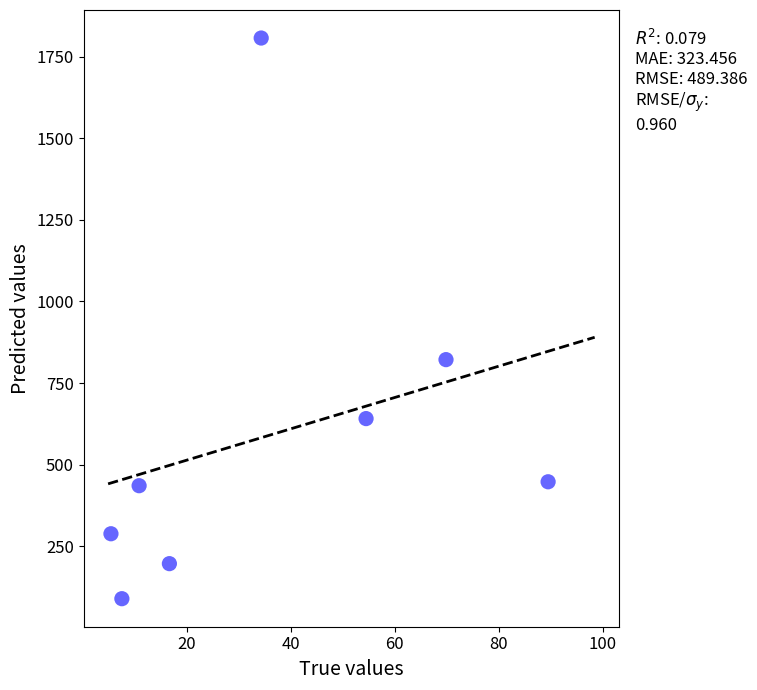

What Y value in the scatter plot is closest to 948?

821.7